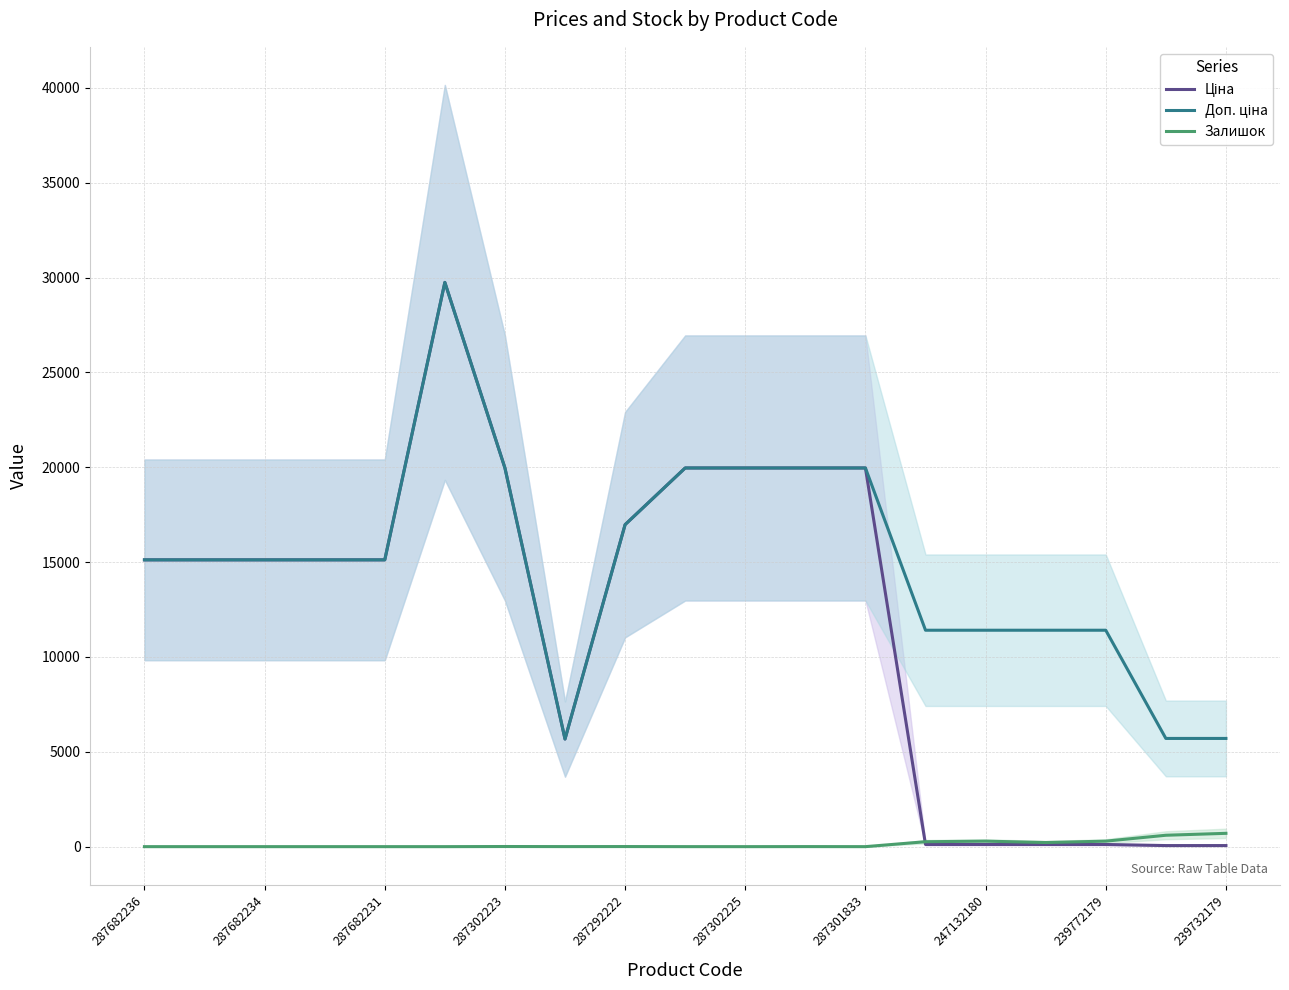

How many interior local valleys does the Ціна series have?

1